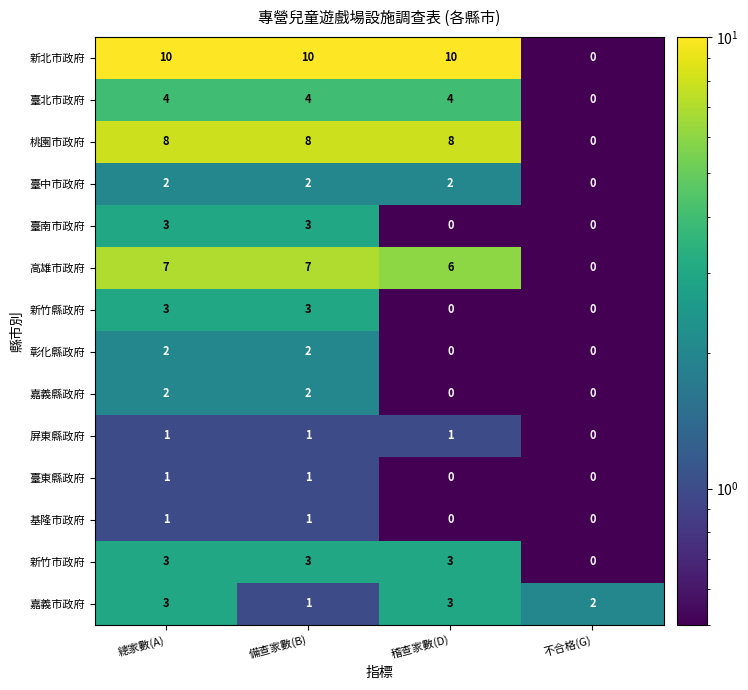

What is the maximum value for 嘉義市政府?

3